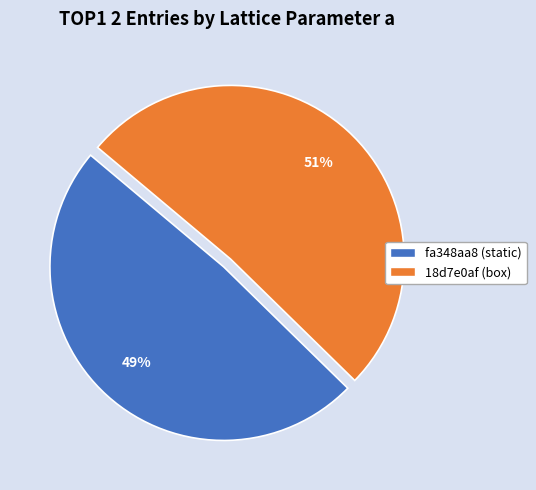

What is the largest slice in the pie chart?

18d7e0af (box)